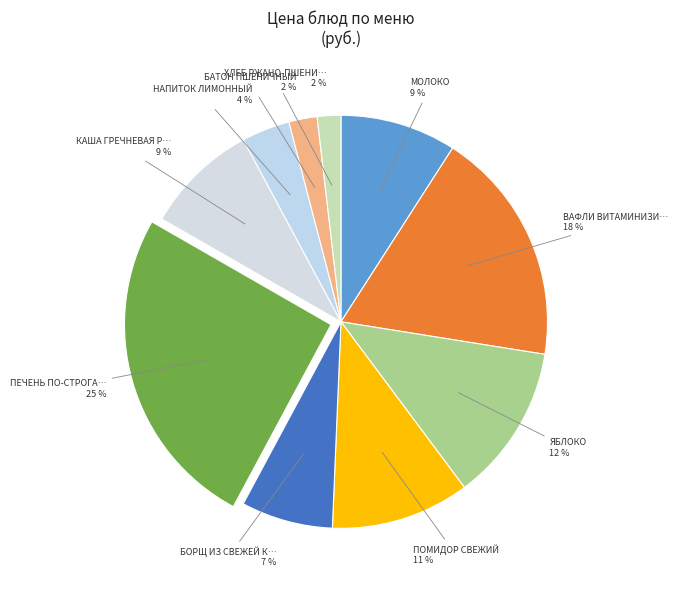

How many slices are in this pie chart?

10